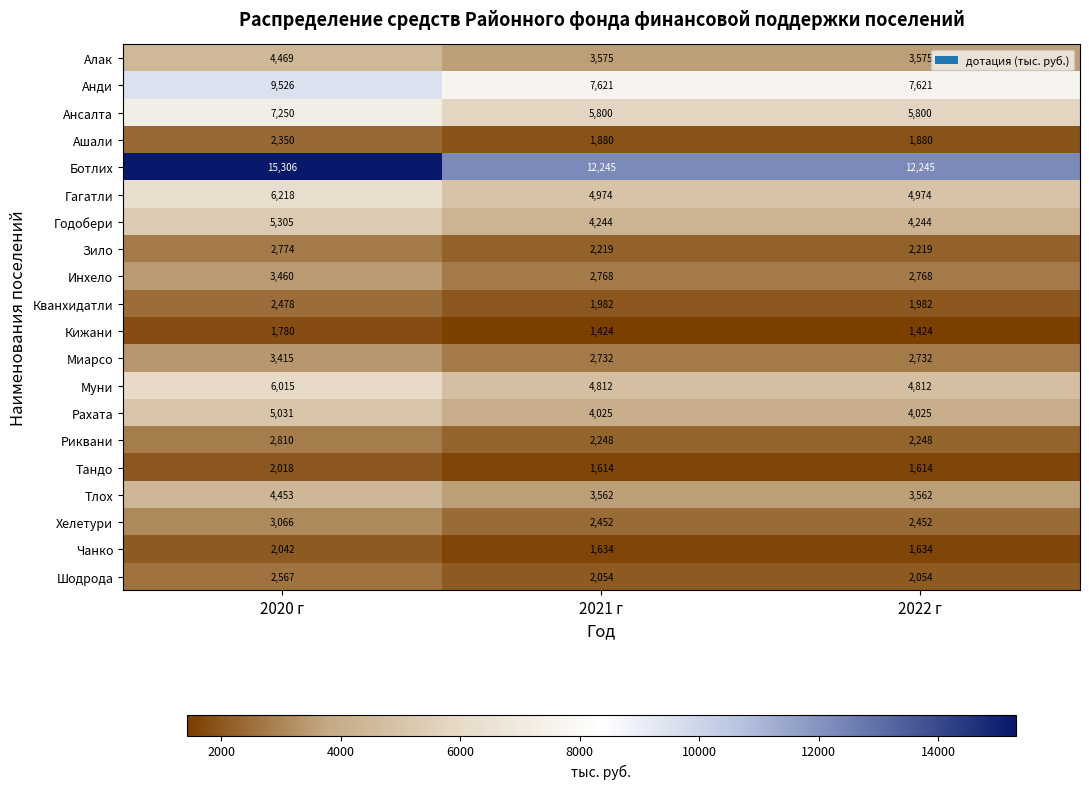

What is the maximum value shown in the chart?

15306